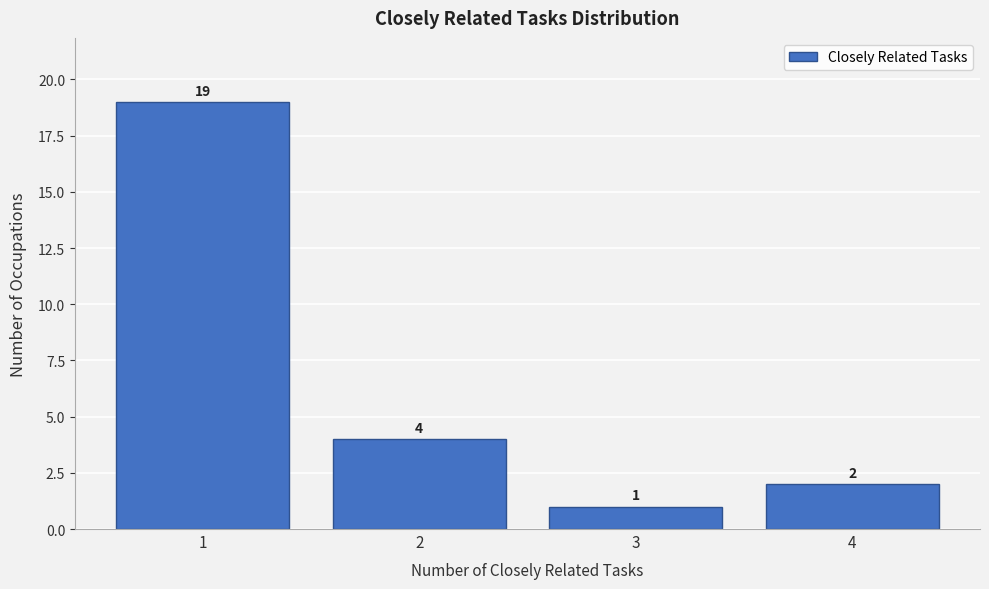

Reading left to right, extract all data points from this chart.

19	4	1	2